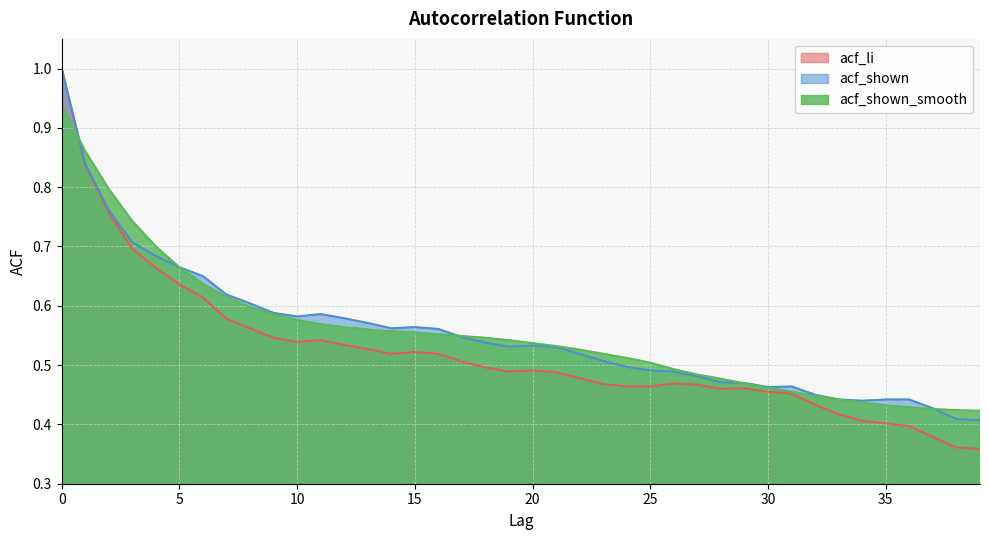

Read the acf_shown_smooth value at 38.

0.4